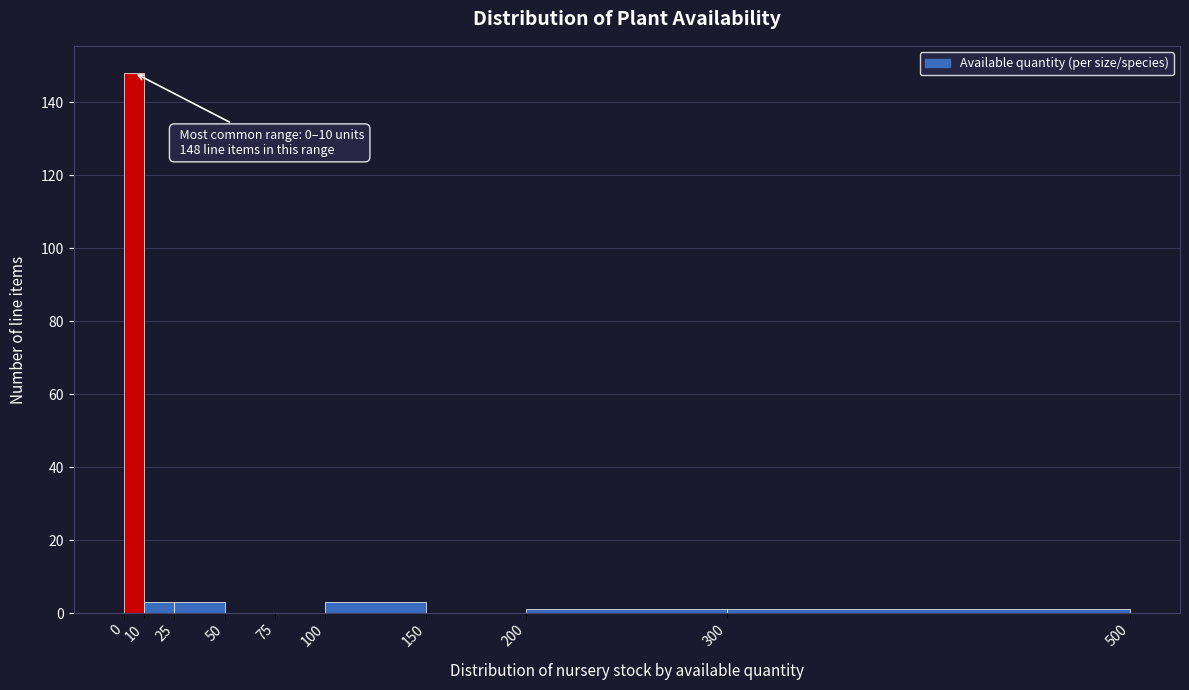

Over which range of the x-axis is the bar tallest?

0 to 10